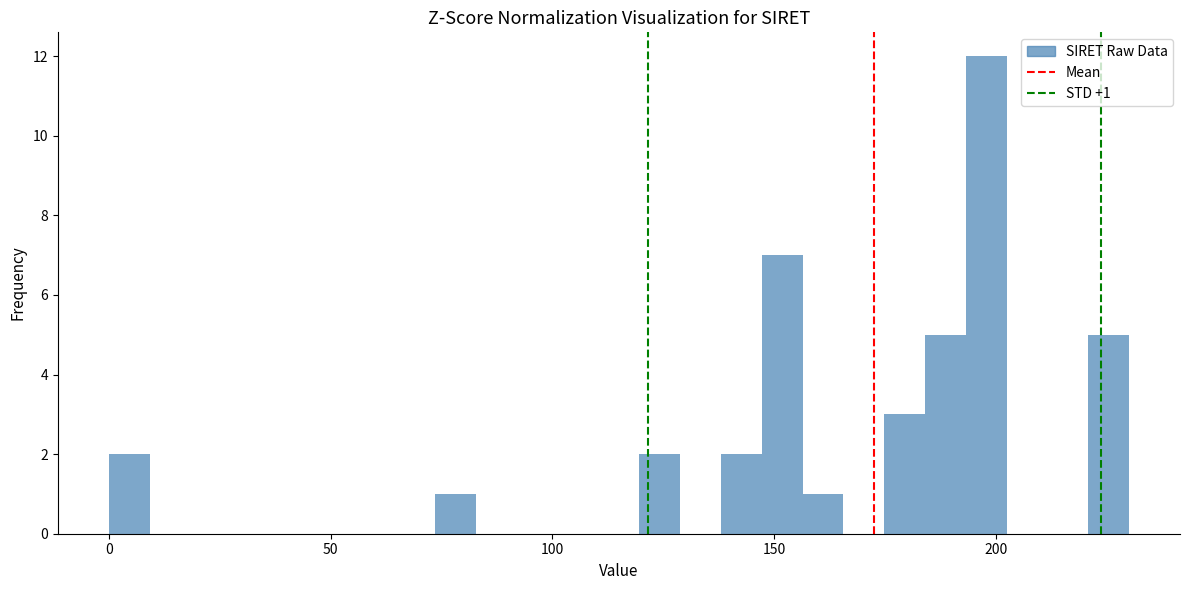

Read against the x-axis, roughly where is the centre of the tallest bar?

200